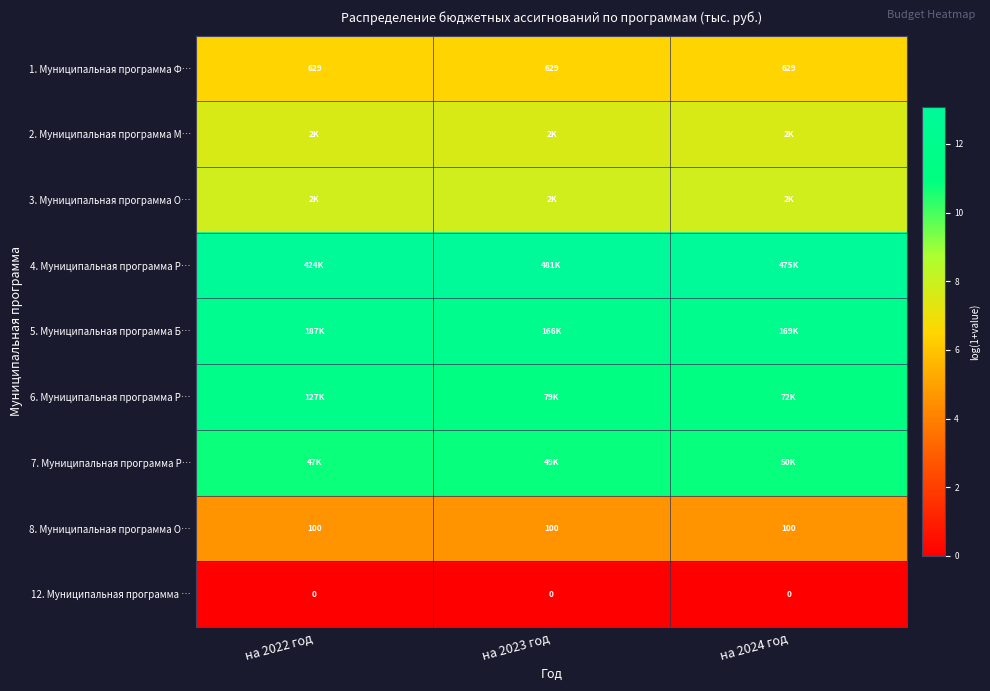

At how many categories does at least one series exceed 5?

3